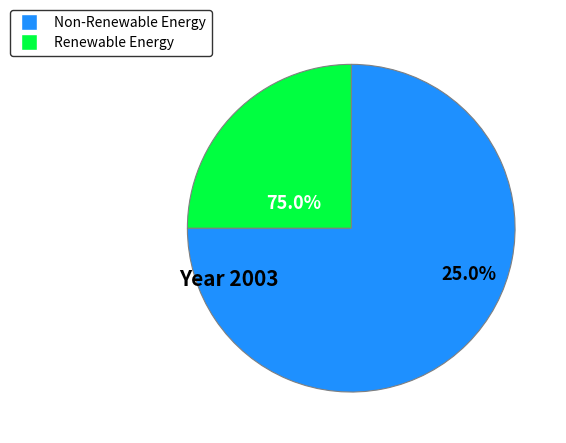

Combined, do 19 and 24 account for over 50%?

No